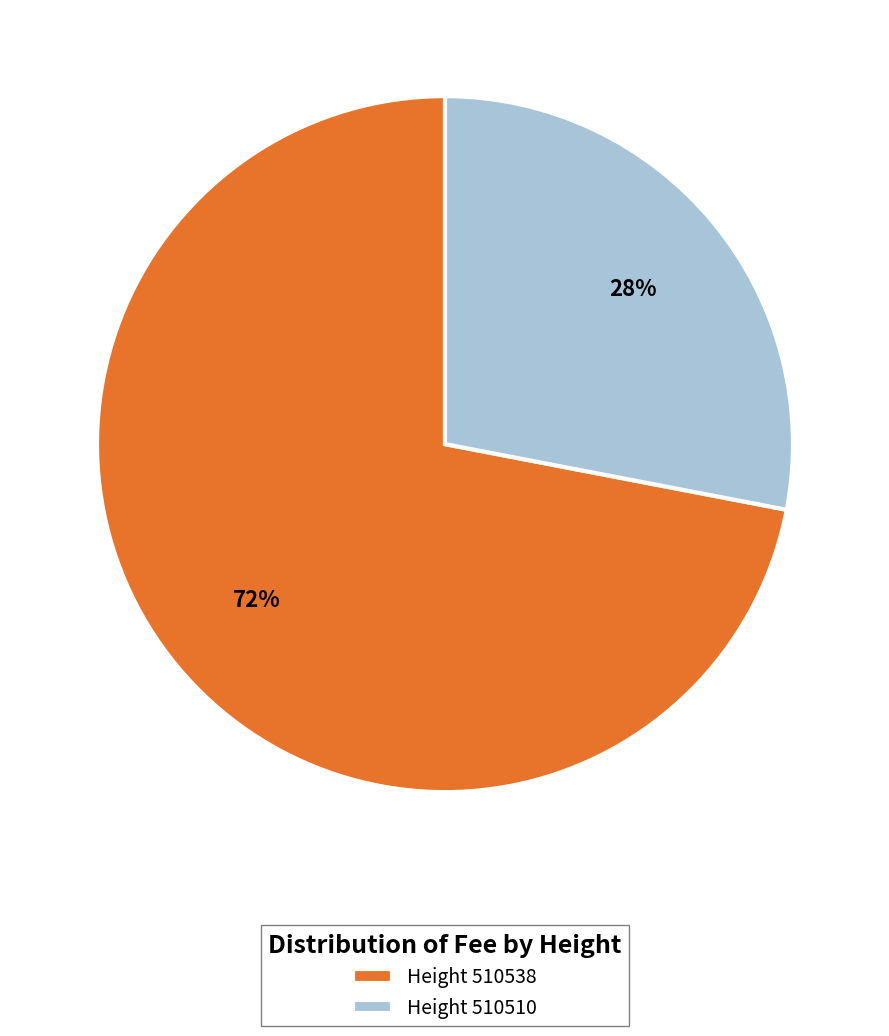

Is the sum of Height 510510 and Height 510538 greater than half?

Yes